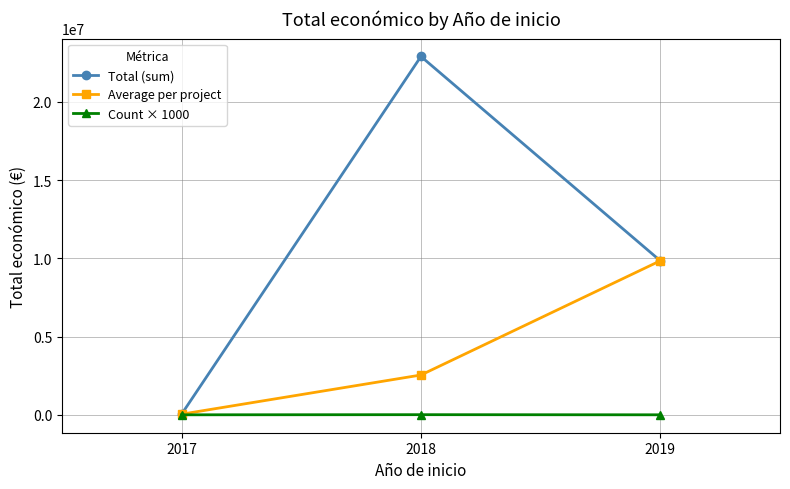

Which series changed the most between 2018 and 2019?

Total (sum)